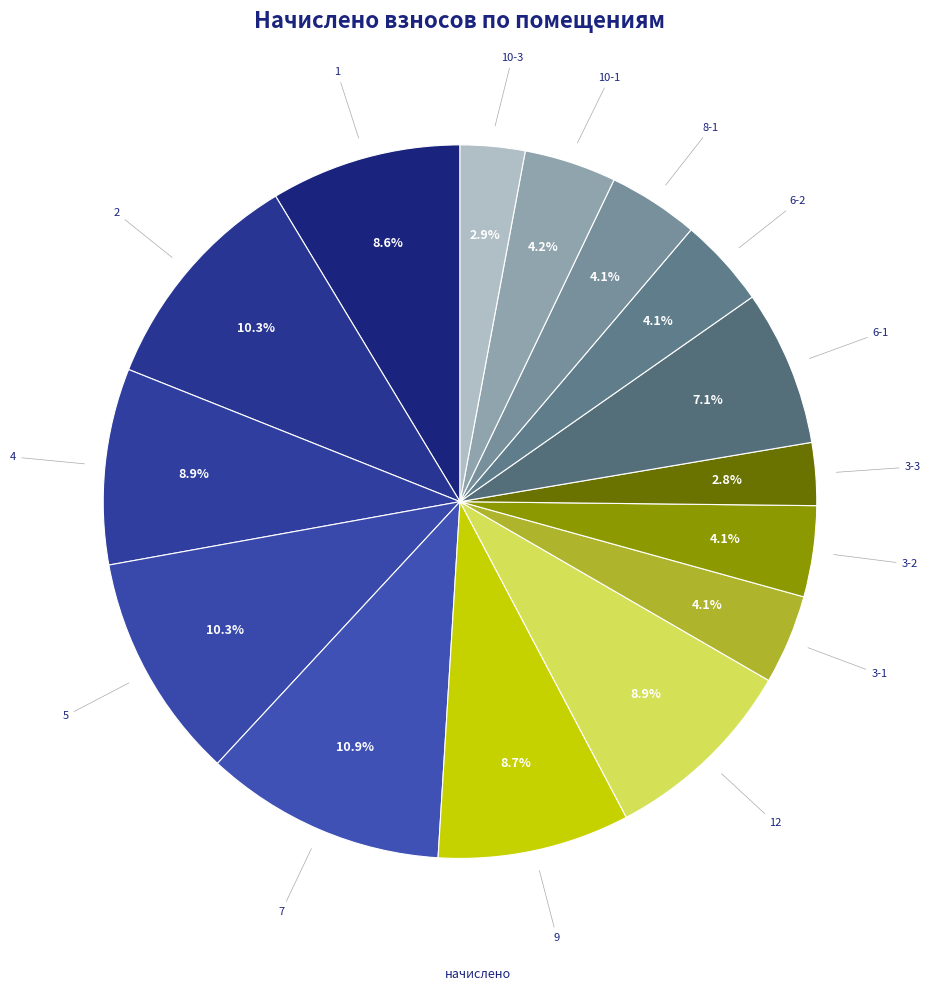

How many segments does this pie chart have?

15